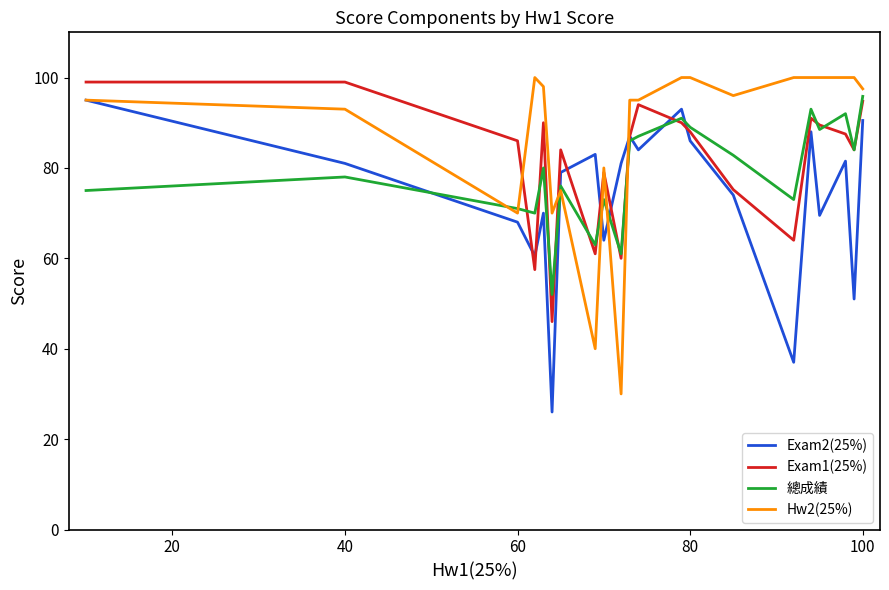

What is the highest value of the Hw2(25%) series?

100.0